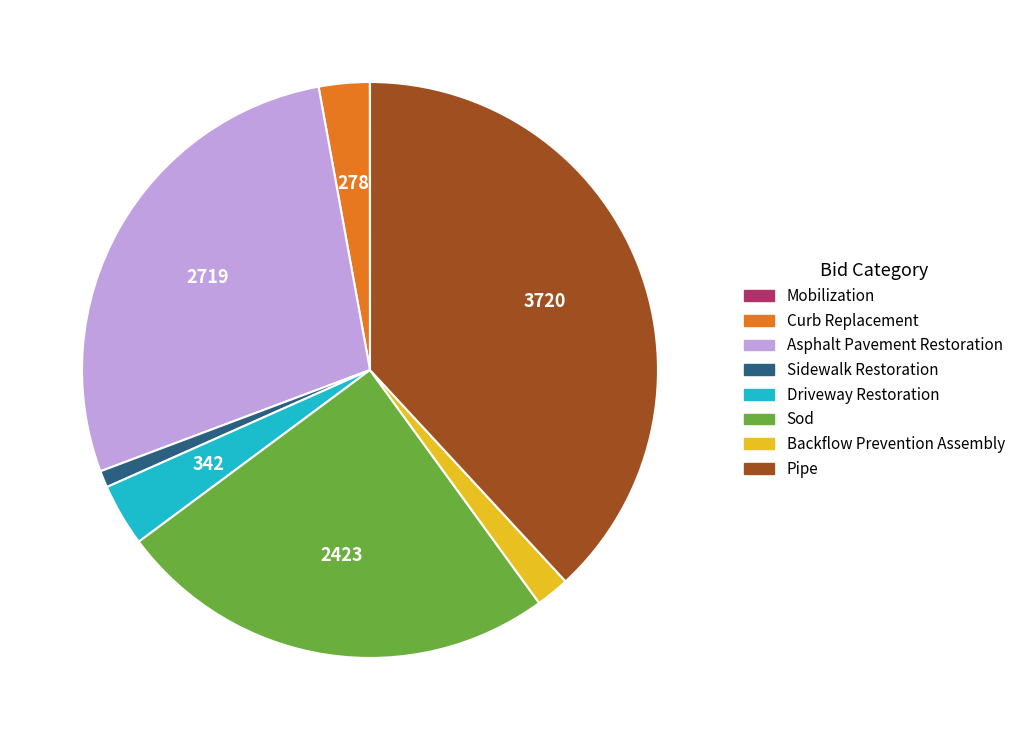

Is the sum of Curb Replacement and Asphalt Pavement Restoration greater than half?

No